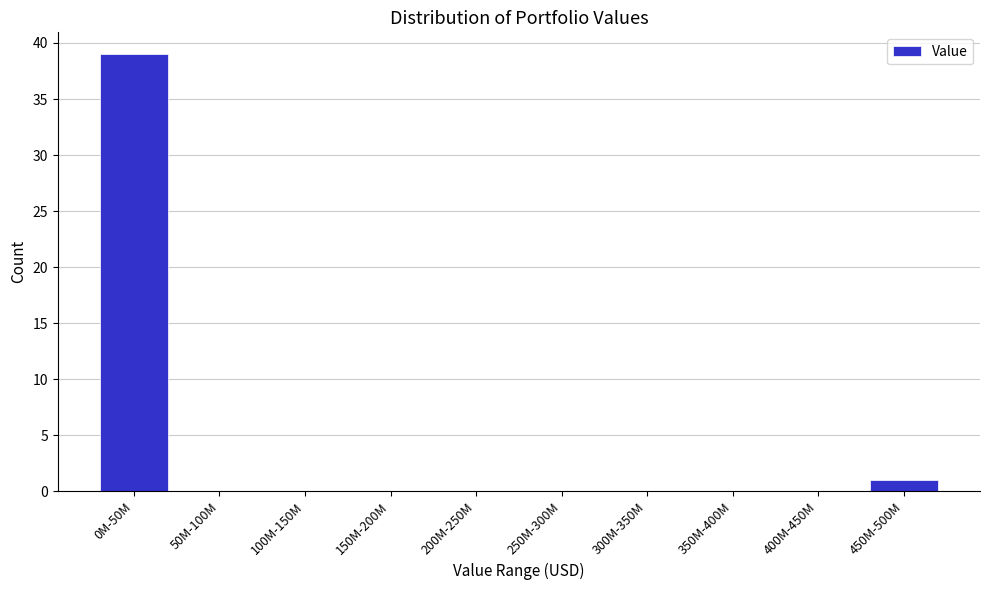

Reading left to right, extract all data points from this chart.

0M-50M=39	50M-100M=0	100M-150M=0	150M-200M=0	200M-250M=0	250M-300M=0	300M-350M=0	350M-400M=0	400M-450M=0	450M-500M=1